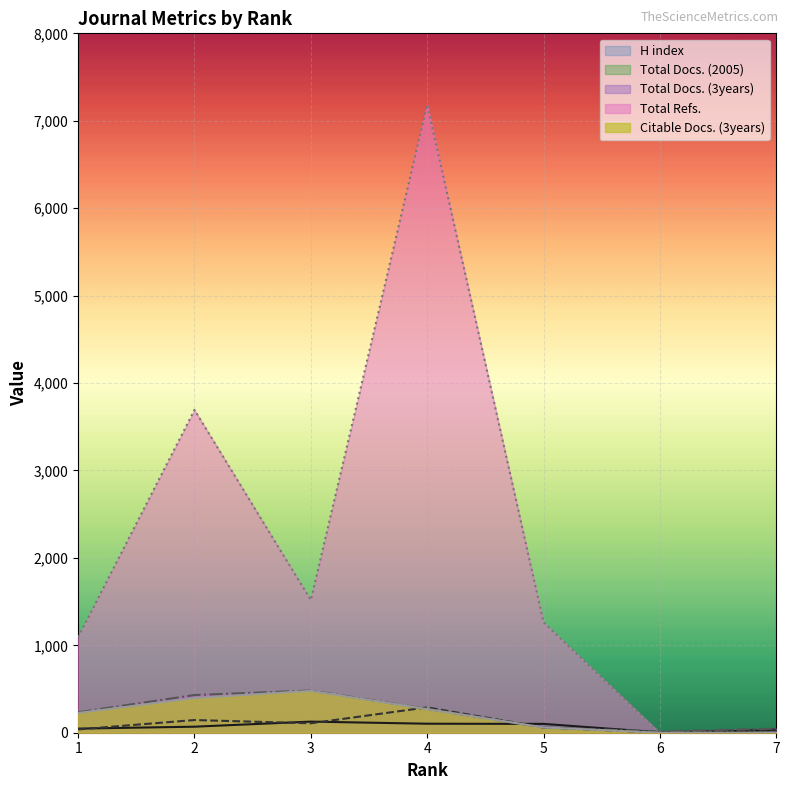

At which category does H index reach its first local peak?

3